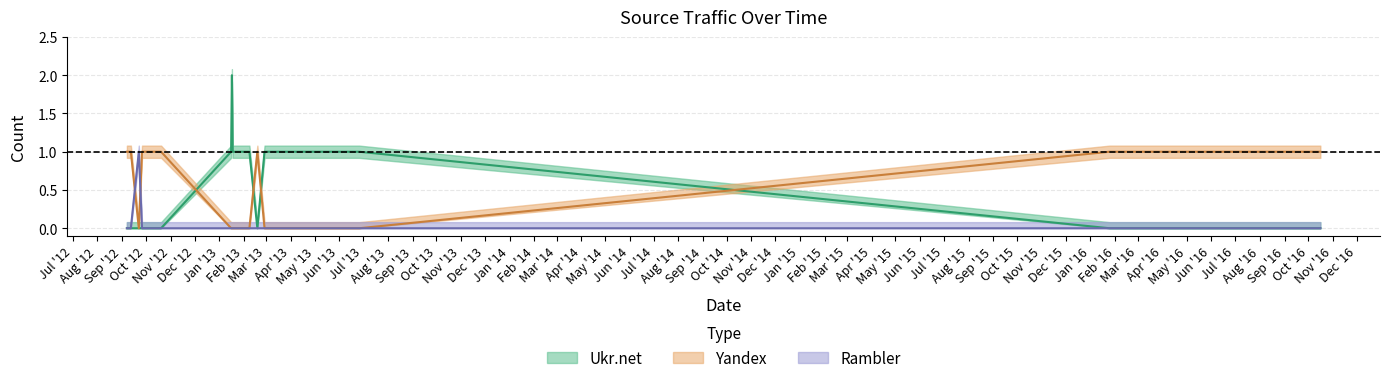

Is this an area chart (filled region under the line)?

No